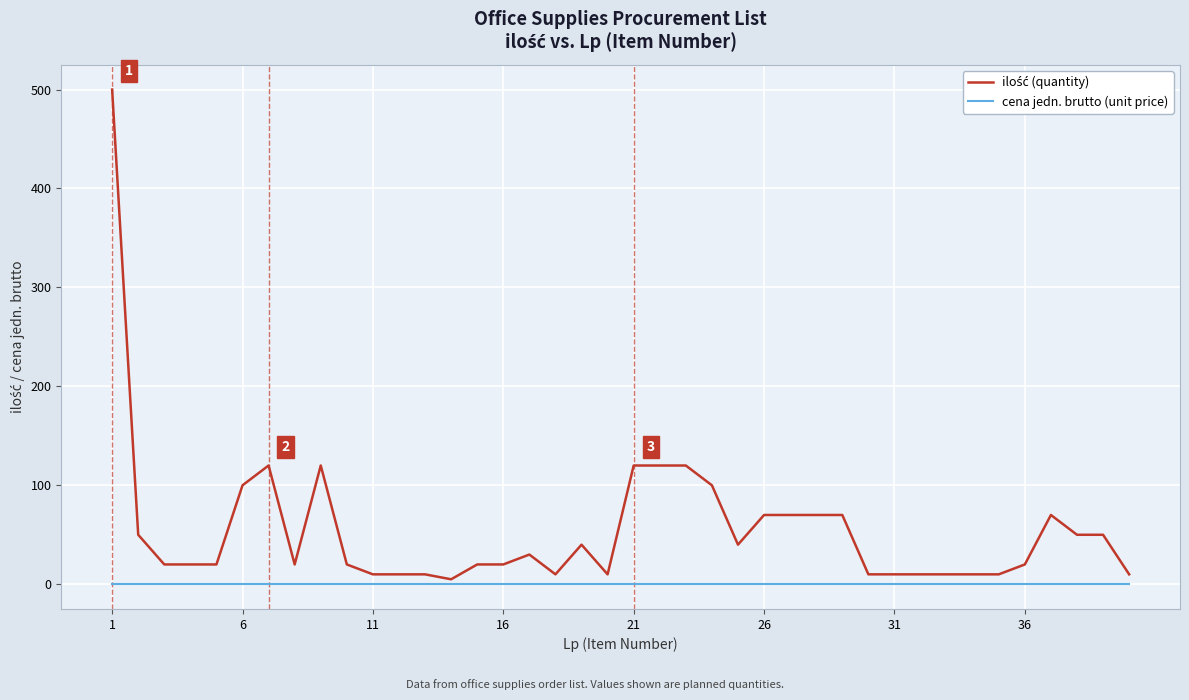

What is the greatest value displayed?

500